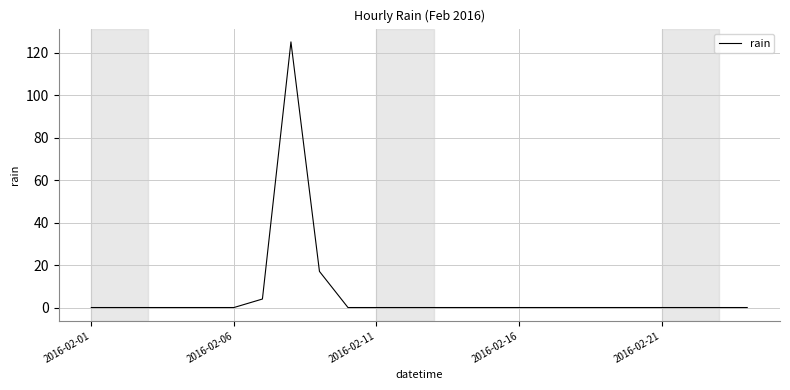

Reading right to left, extract all data points from this chart.

0	0	0	0	0	0	0	0	0	0	0	0	0	0	0	17	125	4	0	0	0	0	0	0